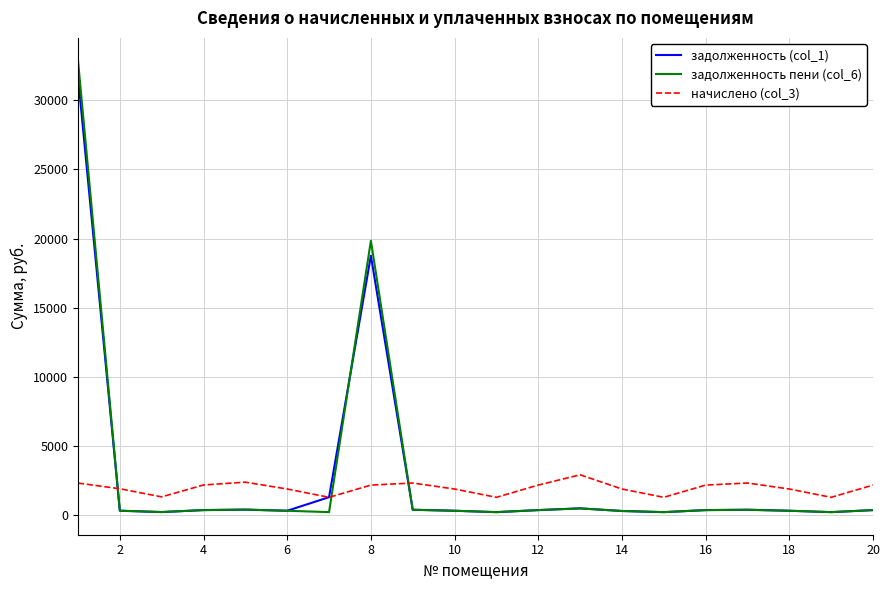

How many values in the задолженность (col_1) series are below 361?

9